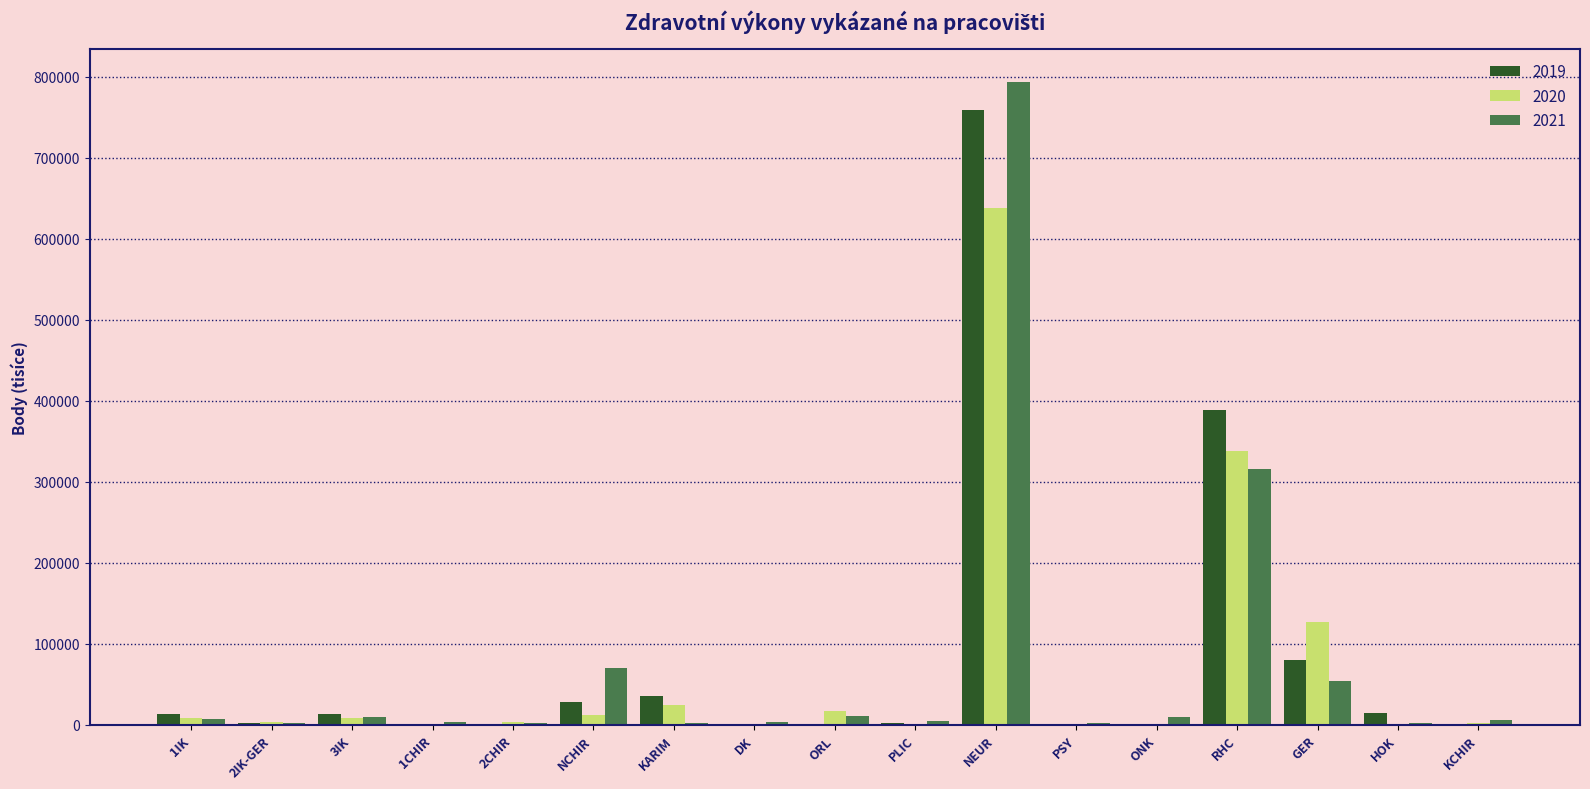

At which category is the sum across all series the highest?

NEUR